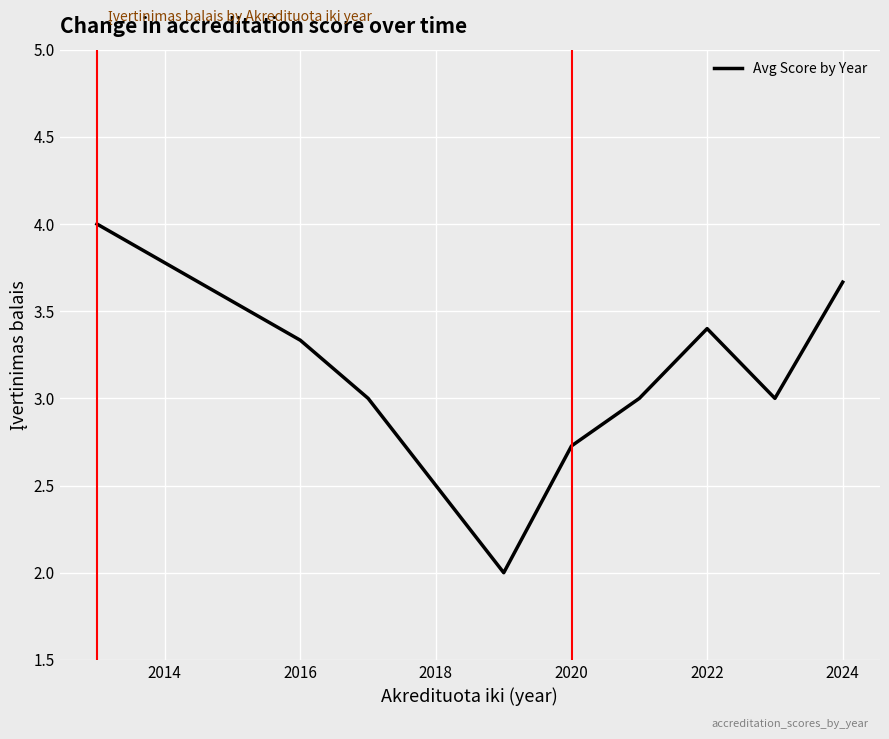

What is the minimum value shown in the chart?

2.0